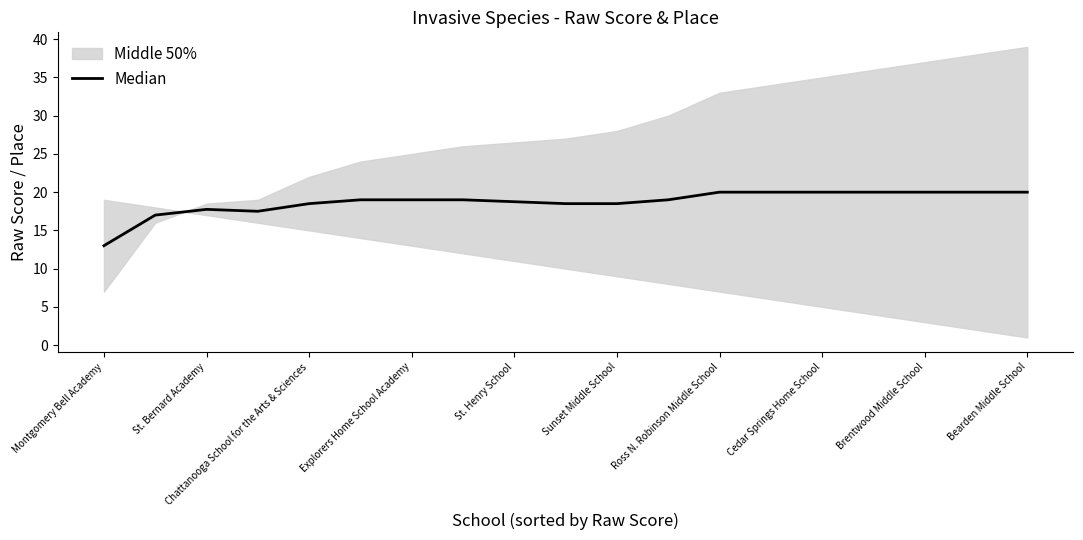

True or false: there are more than 0 points higher than both neighbors.

True